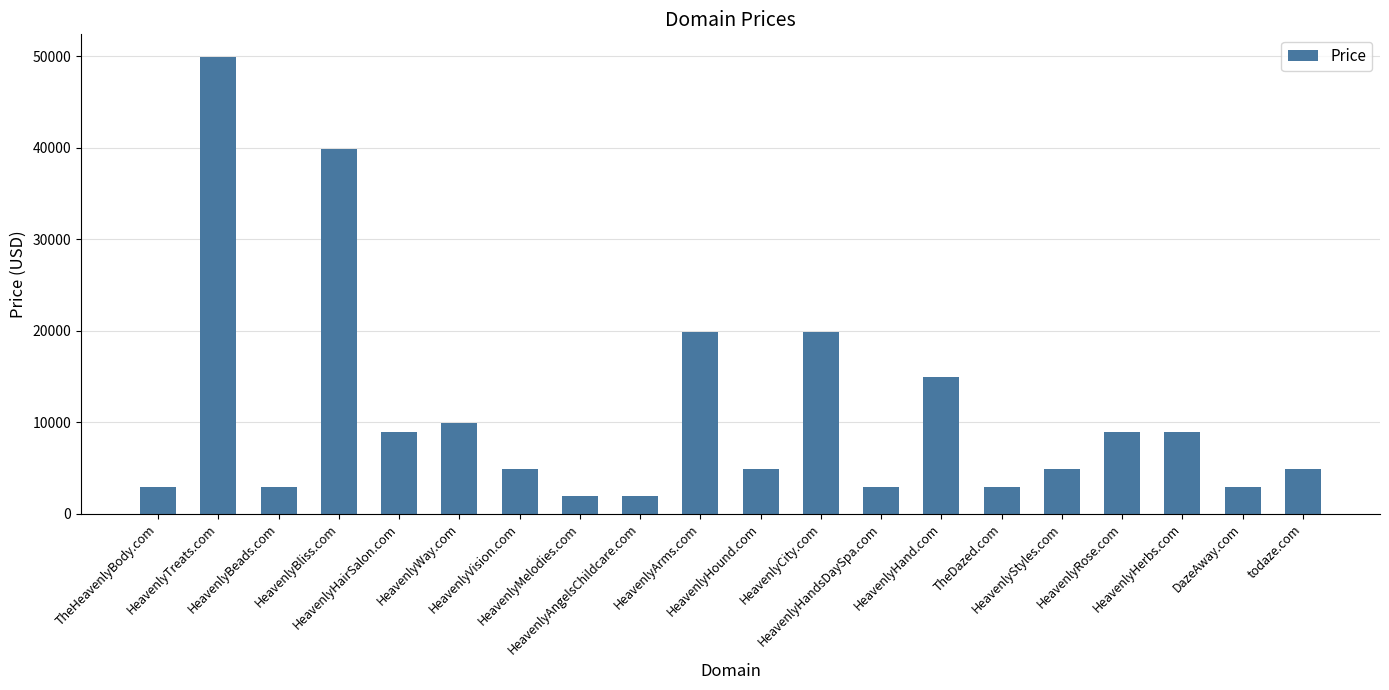

Approximately how many times larger is the value at HeavenlyHound.com compared to TheHeavenlyBody.com?

1.7